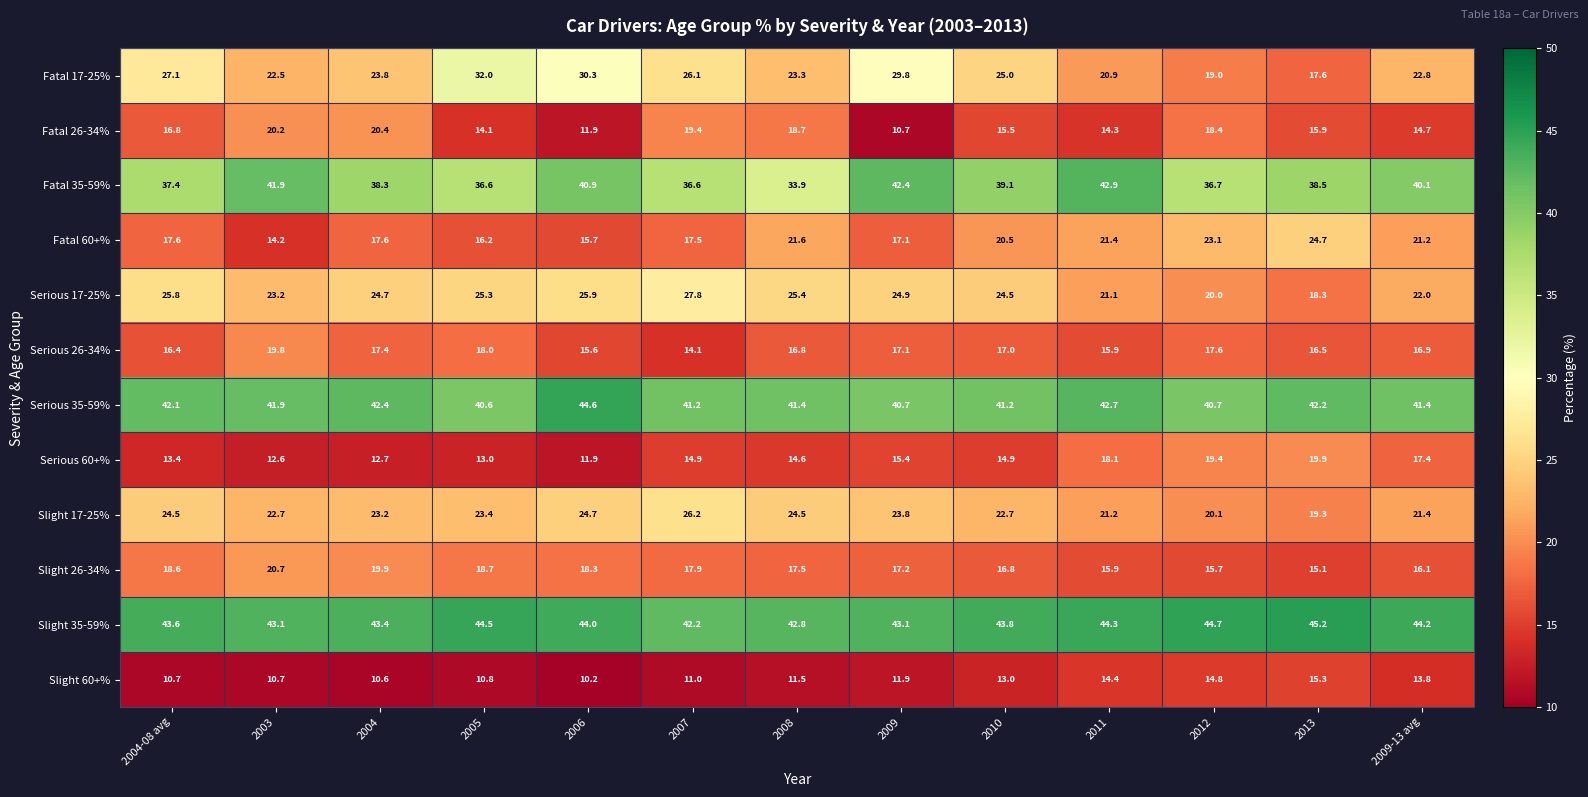

Rank the series by their maximum value, from highest to lowest.

Slight 35-59%, Serious 35-59%, Fatal 35-59%, Fatal 17-25%, Serious 17-25%, Slight 17-25%, Fatal 60+%, Slight 26-34%, Fatal 26-34%, Serious 60+%, Serious 26-34%, Slight 60+%